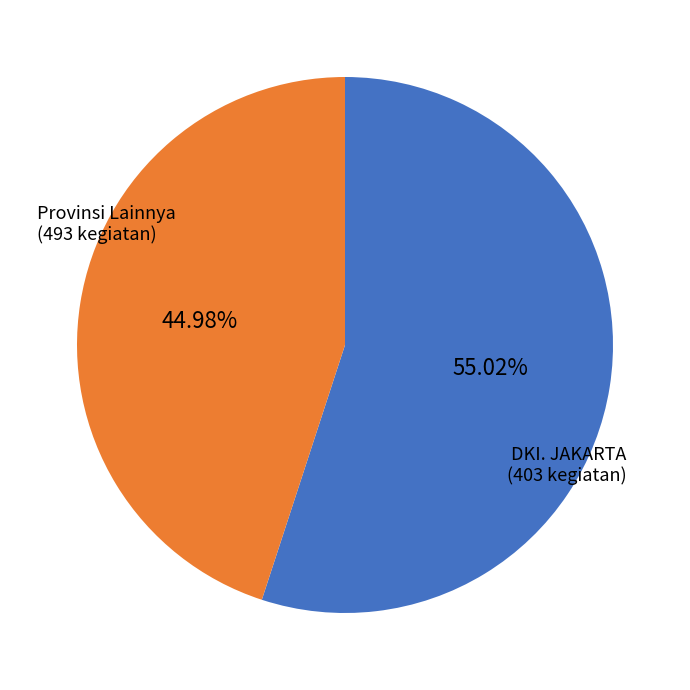

Count the number of slices in the pie.

2